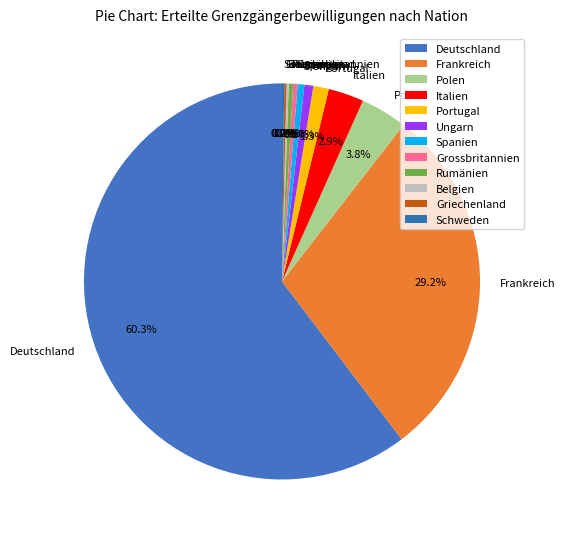

Is Deutschland the majority of the pie?

Yes